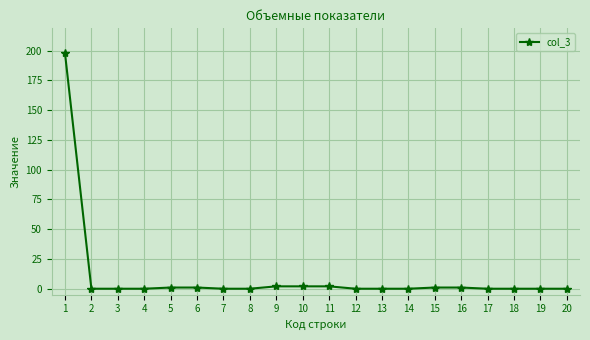

Does the chart display data point markers on the line(s)?

Yes